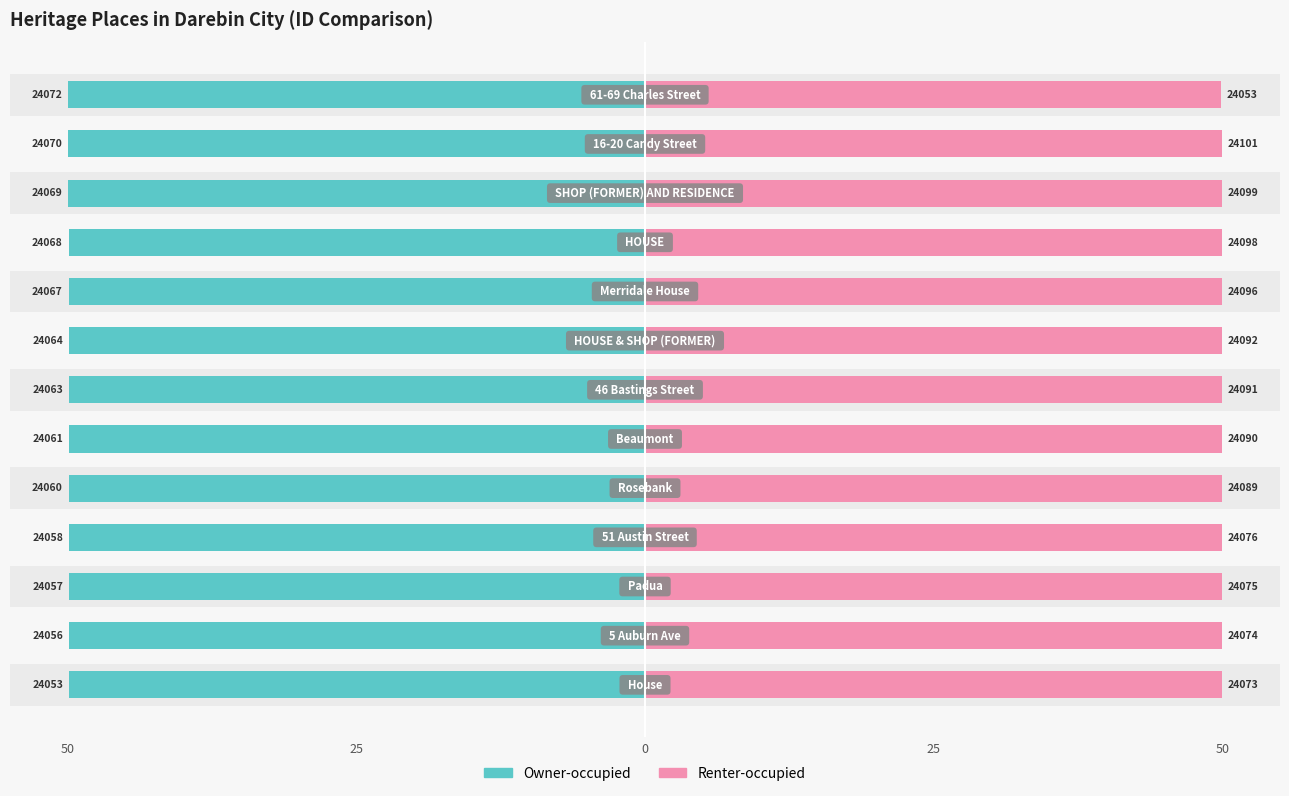

Reading left to right, what are all the values shown in this chart?

Owner-occupied: -49.9	-49.9	-49.9	-49.9	-49.9	-49.9	-49.9	-49.9	-49.9	-49.9	-49.9	-49.9	-49.9
Renter-occupied: 49.9	49.9	49.9	49.9	50.0	50.0	50.0	50.0	50.0	50.0	50.0	50.0	49.9